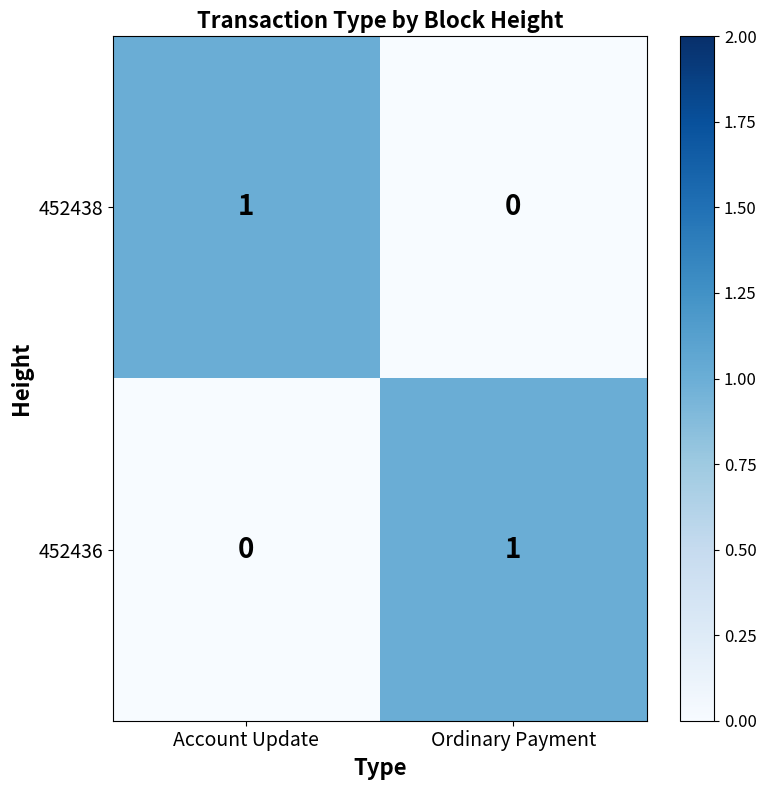

List the labels in order of 452438 value, largest first.

Account Update, Ordinary Payment